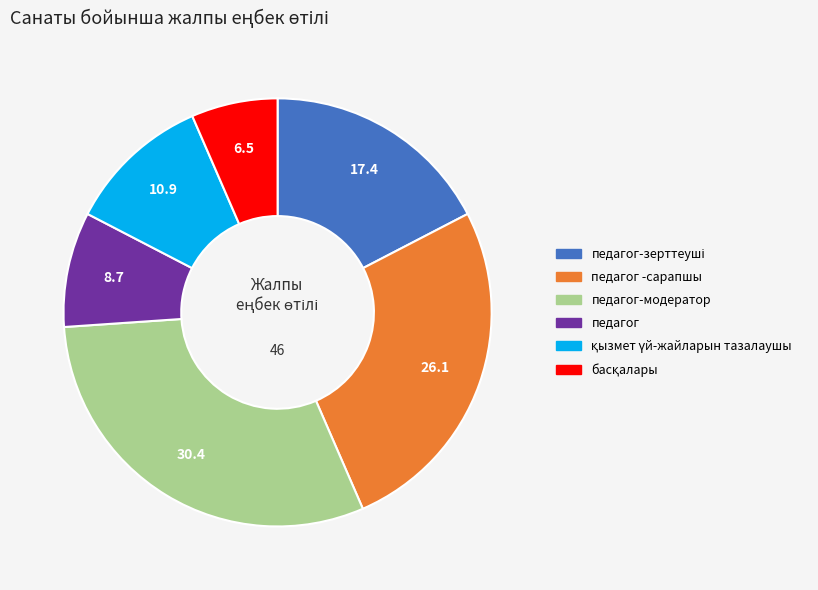

Does any single category account for the majority?

No